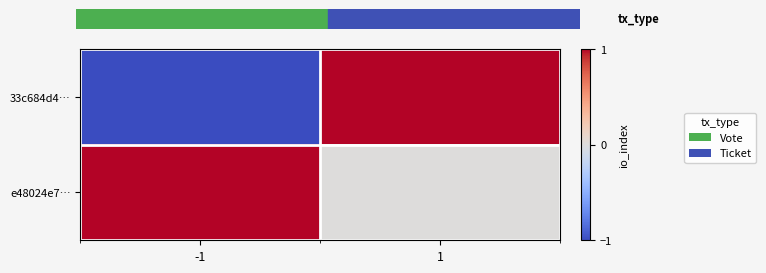

Which label corresponds to the largest value in the chart?

1